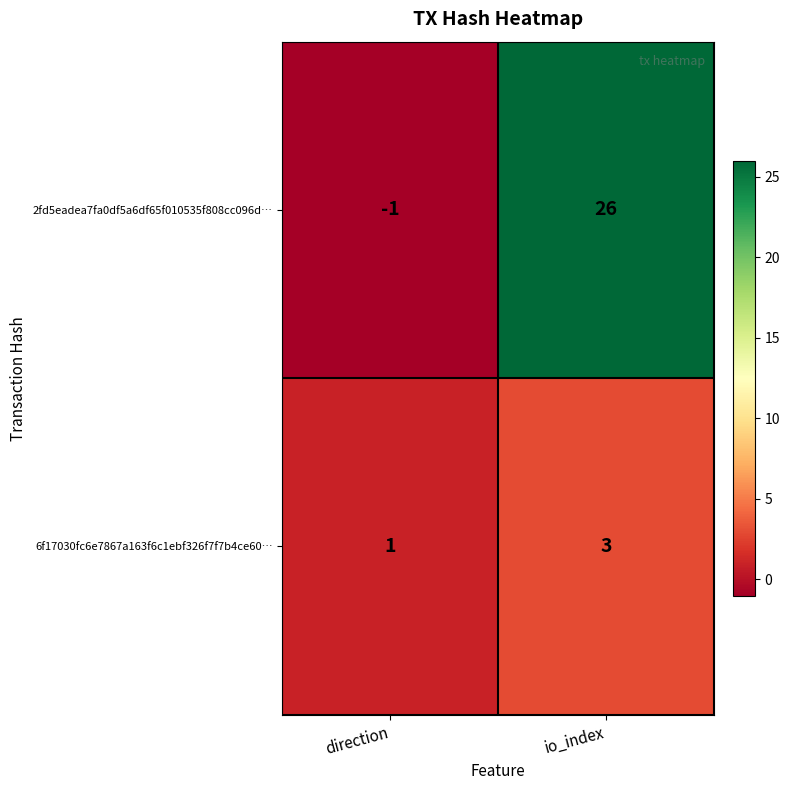

At which label is 6f17030fc6e7867a163f6c1ebf326f7f7b4ce60… closest to 2?

direction